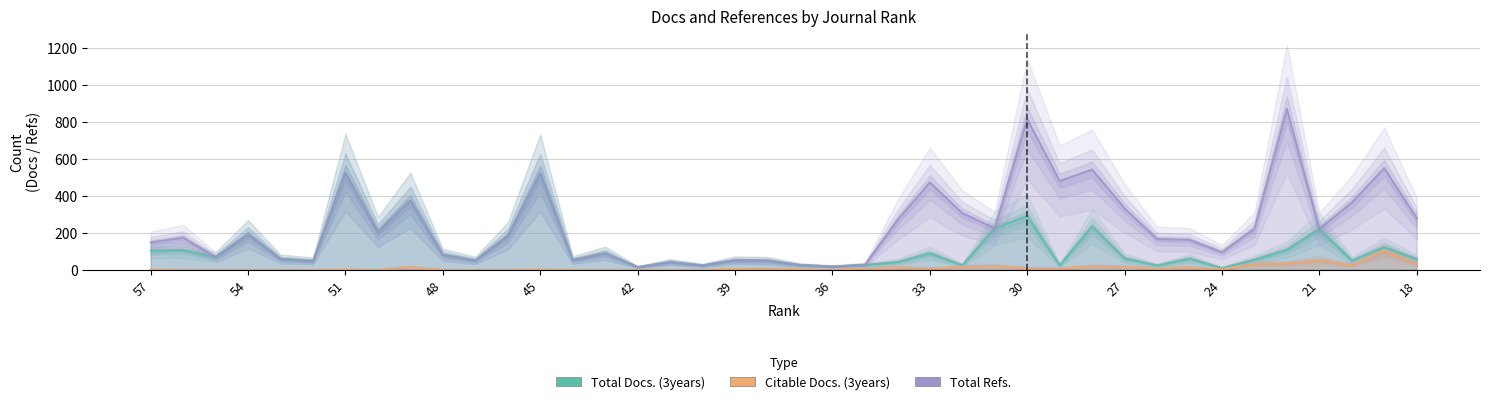

Reading right to left, what are all the values shown in this chart?

Total Docs. (3years): 57	122	50	220	108	54	9	60	23	62	234	24	291	224	24	89	41	26	17	25	49	51	23	41	14	89	52	522	182	50	80	374	204	524	47	58	191	68	106	104
Citable Docs. (3years): 31	104	26	53	34	33	3	14	9	17	21	8	9	22	17	8	13	9	0	3	6	6	0	0	0	0	0	2	0	0	0	16	0	2	0	0	0	0	0	2
Total Refs.: 278	549	363	220	869	221	95	161	166	332	541	480	814	224	306	472	267	26	17	25	49	51	23	41	14	89	52	522	182	50	80	374	204	524	47	58	191	68	173	147